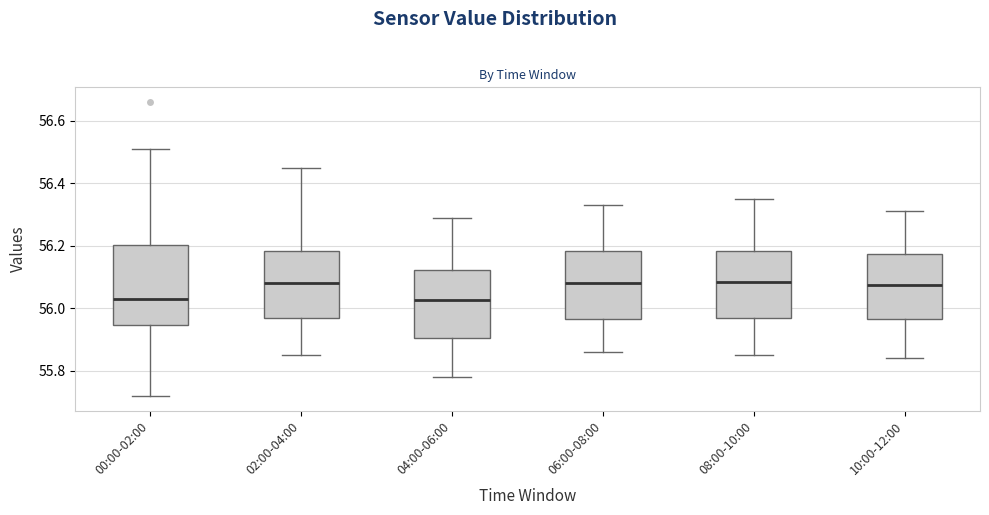

Which box is the tallest, from its lower edge to its upper edge?

00:00-02:00